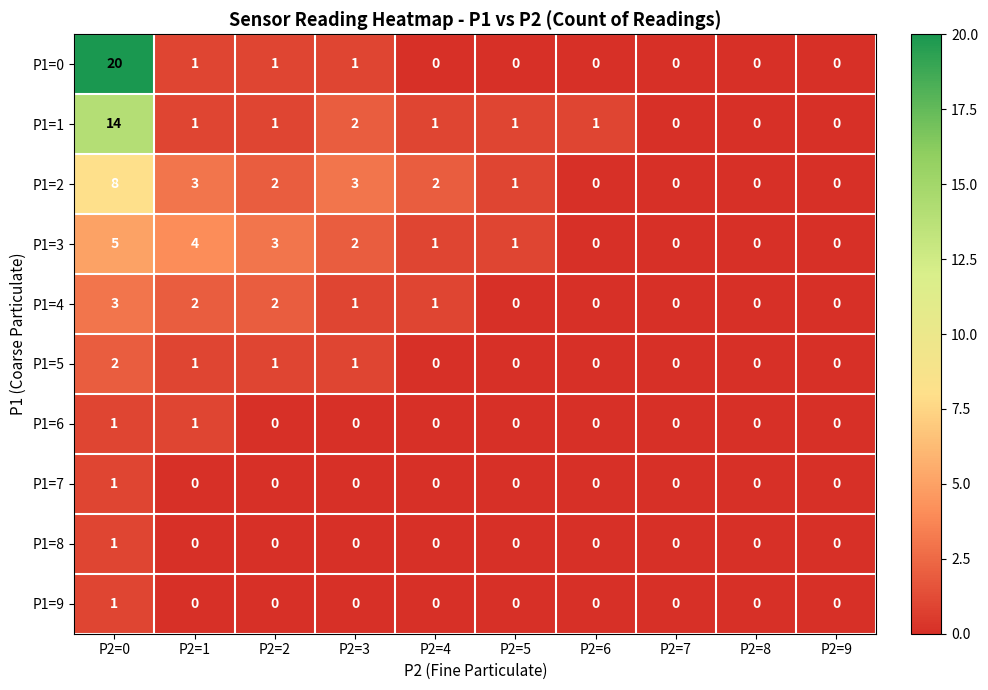

Where does the P1=3 series first go above 1?

P2=0